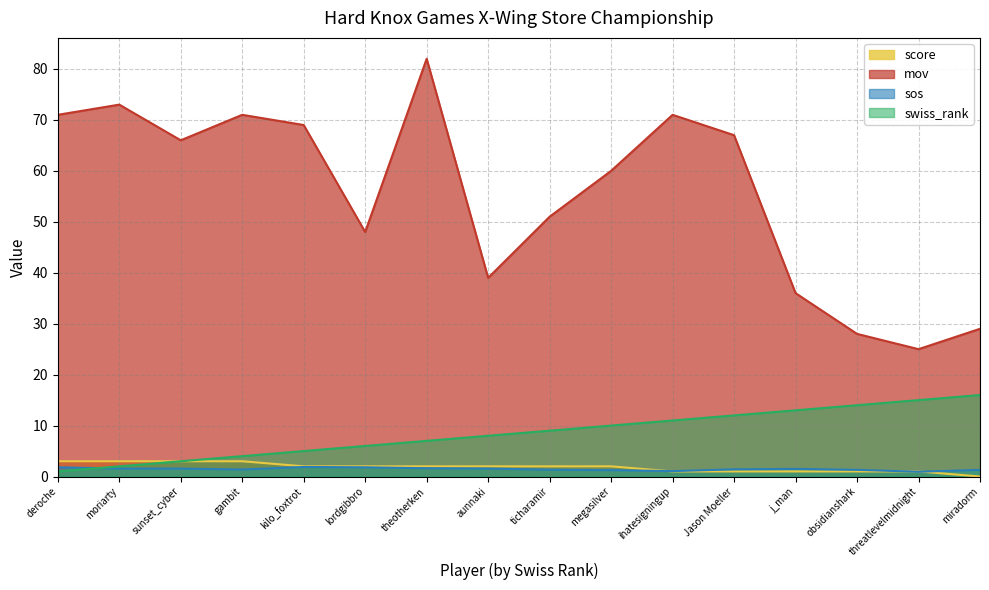

How many score values are between 1 and 3?

15